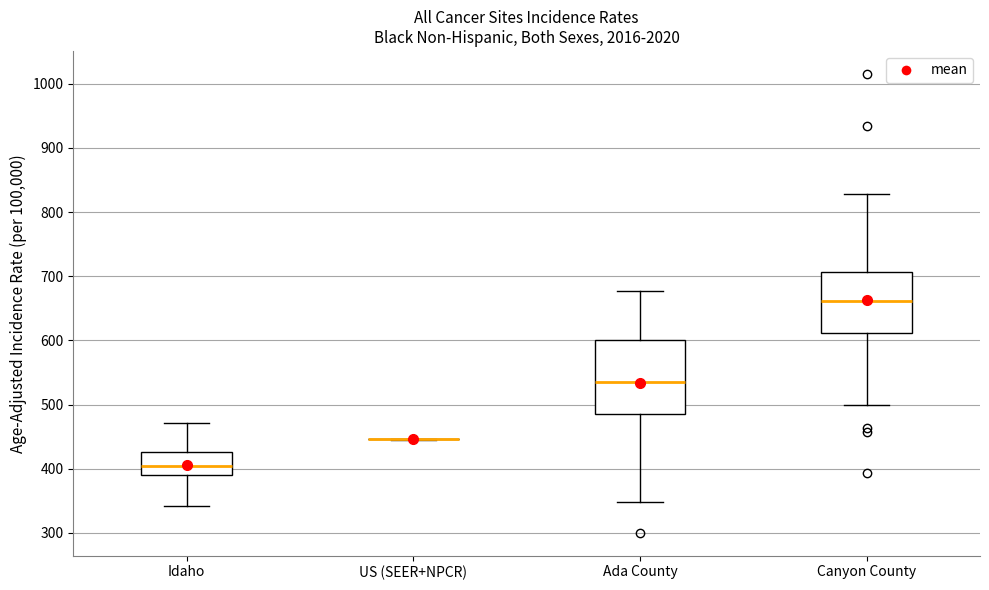

Where is the lower edge of the box for Canyon County on the y-axis? The values are not printed on the chart, so give them approximately, as read against the axis.

610